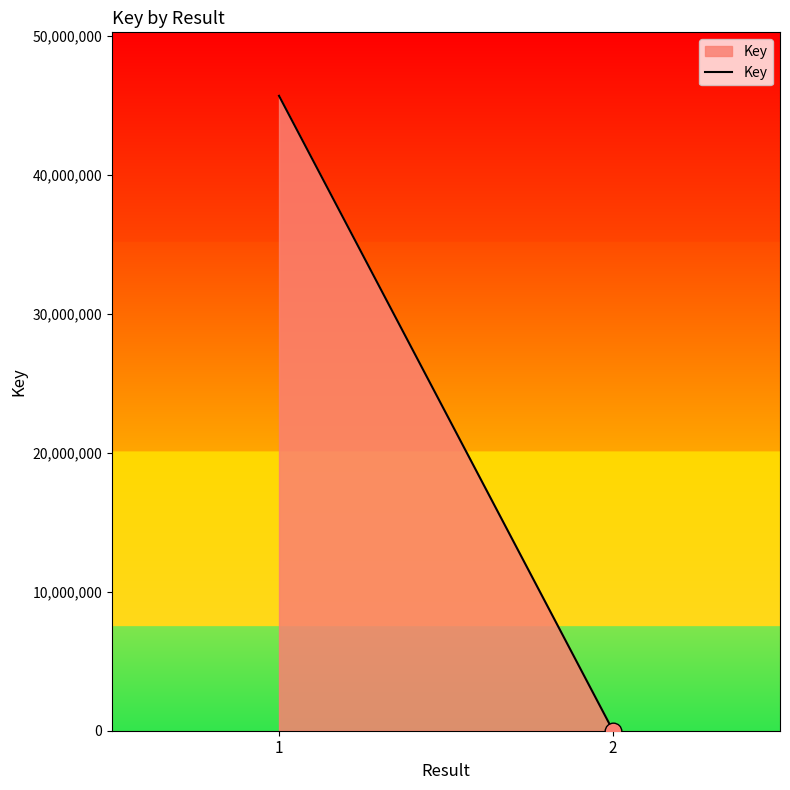

Count the values in the range 2570 to 45698372.

2